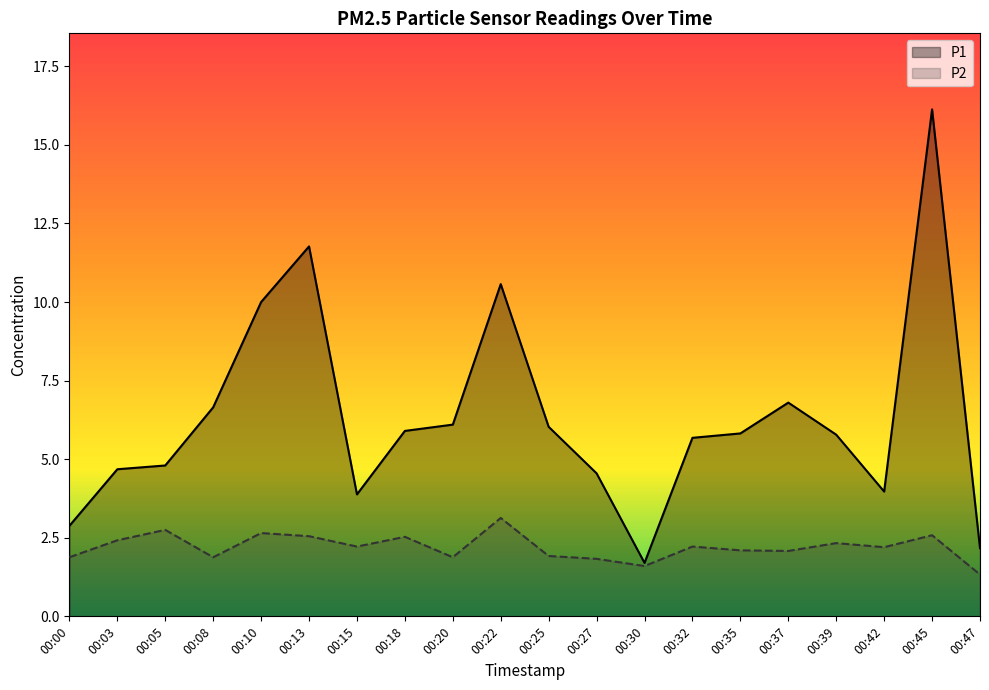

Rank the series by their maximum value, from highest to lowest.

P1, P2